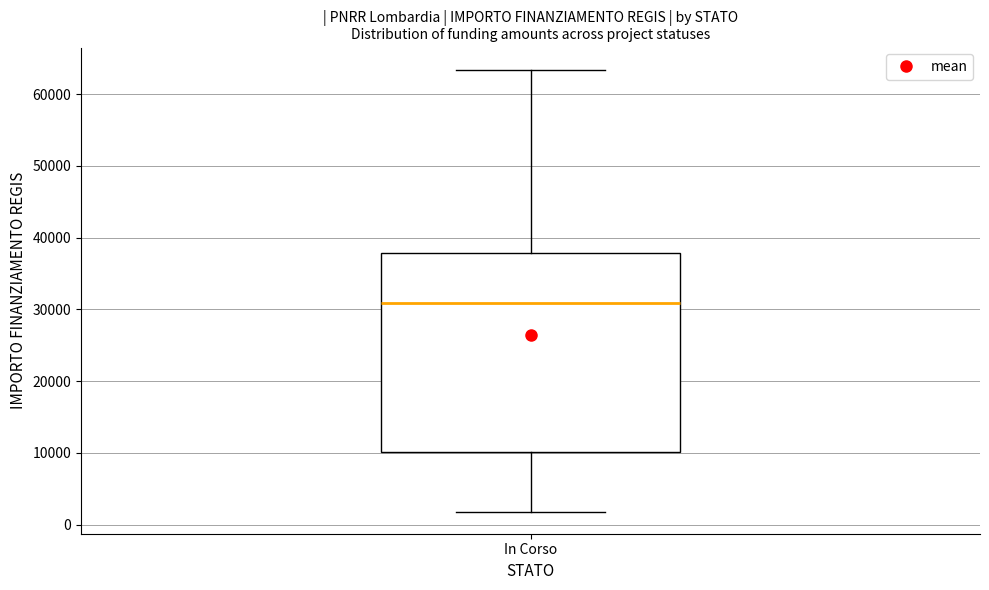

Transcribe this box plot: give where the median line is, the range the box spans, and where the two whiskers end, as read against the y-axis. The values are not printed on the chart, so give them approximately, as read against the axis.

median 31000, box 10000 to 38000, whiskers 2000 to 63000